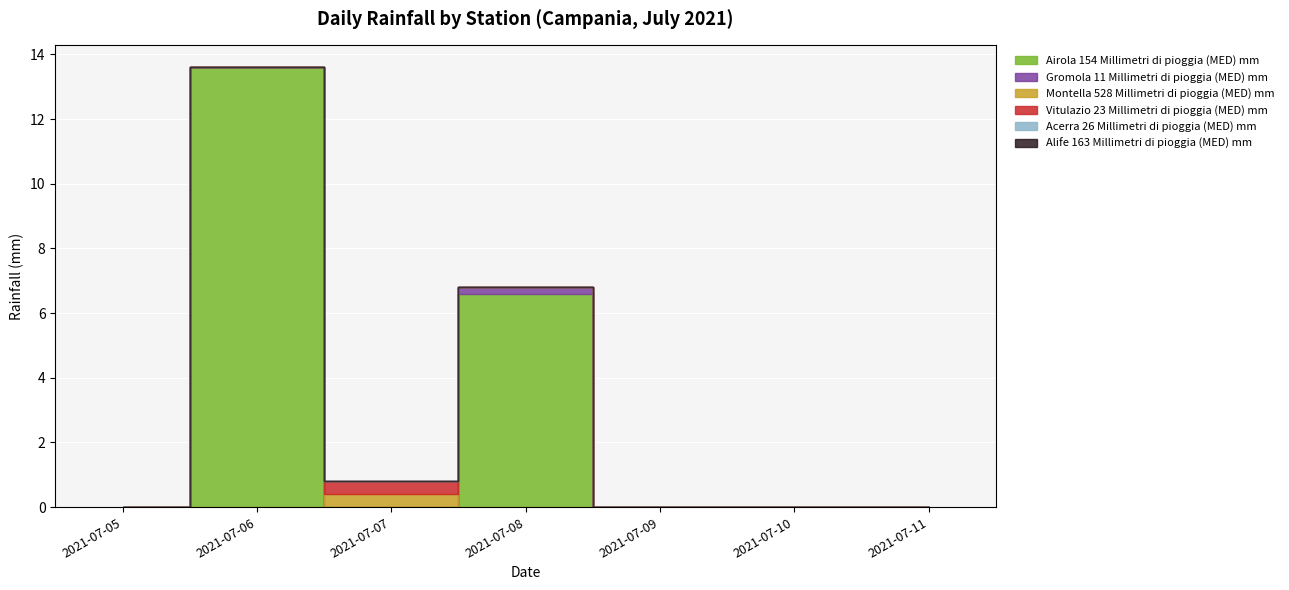

Which series has the largest range (max minus min)?

Airola 154 Millimetri di pioggia (MED) mm